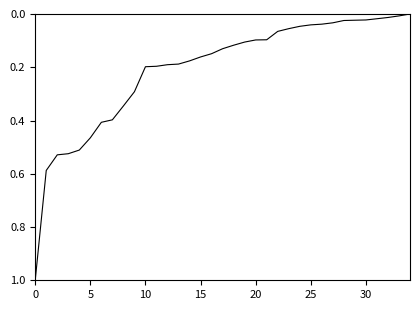

What is the greatest value displayed?

1.0